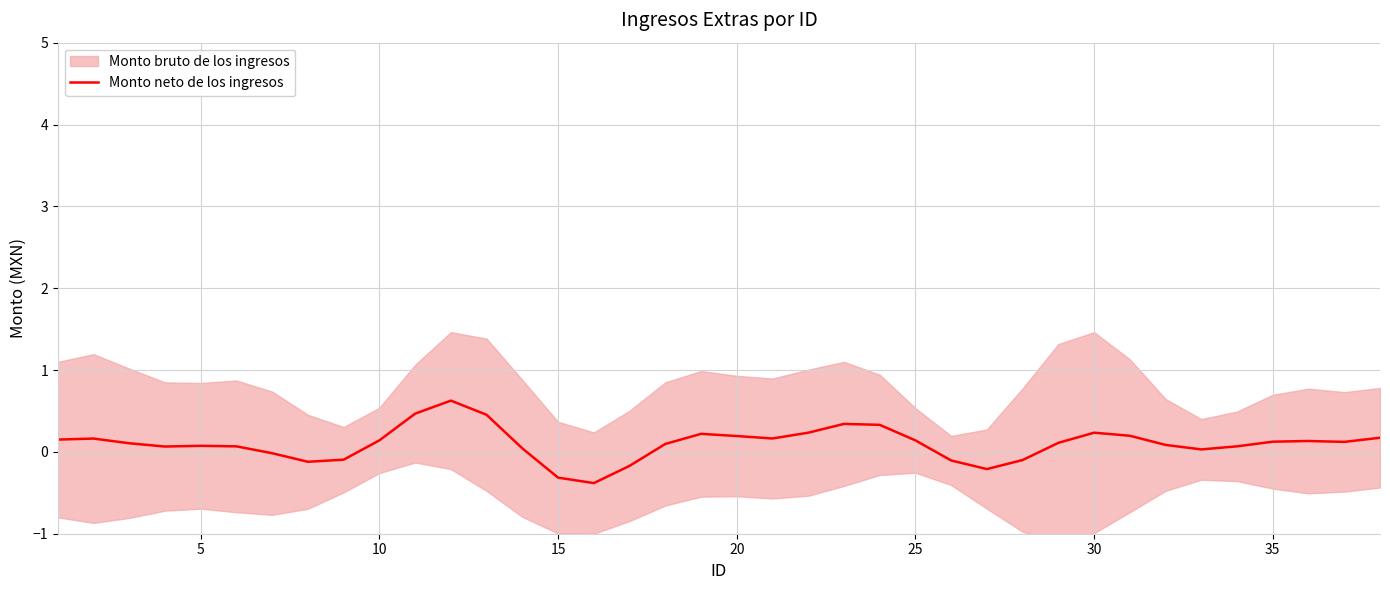

What is the maximum value for Monto neto de los ingresos?

0.6